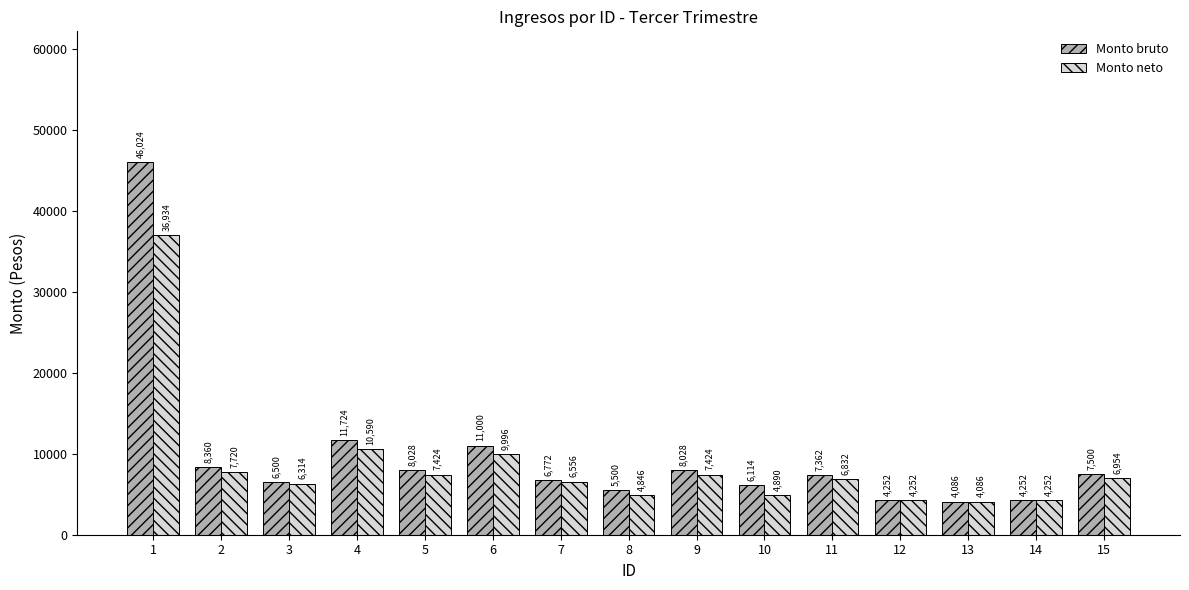

How many series are shown in this chart?

2